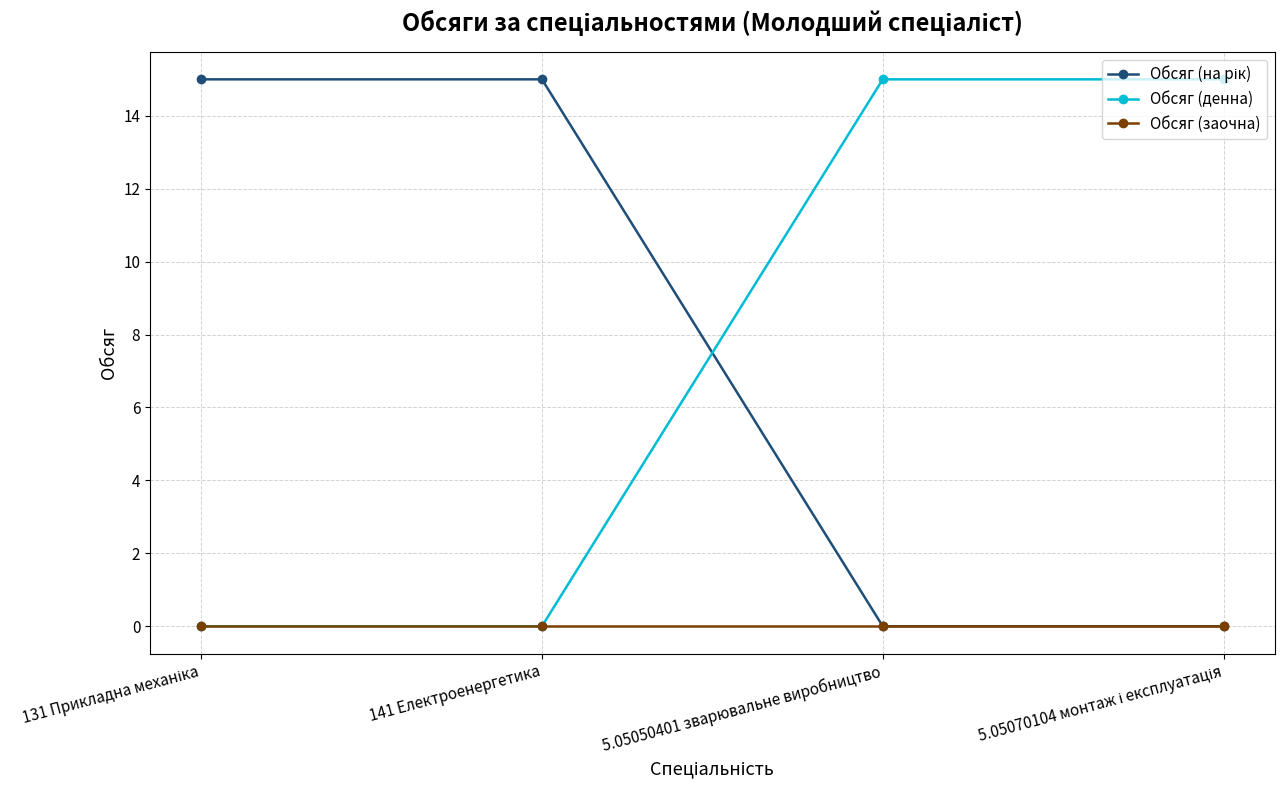

True or false: Обсяг (денна) has more than 1 points higher than both neighbors.

False